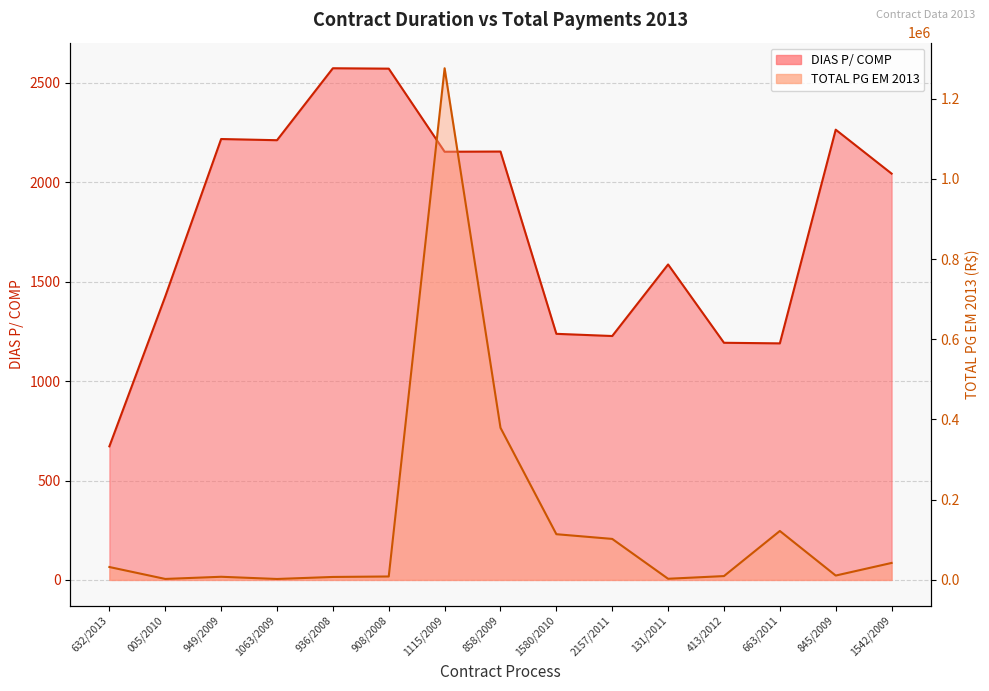

What position from the left is 1115/2009?

7